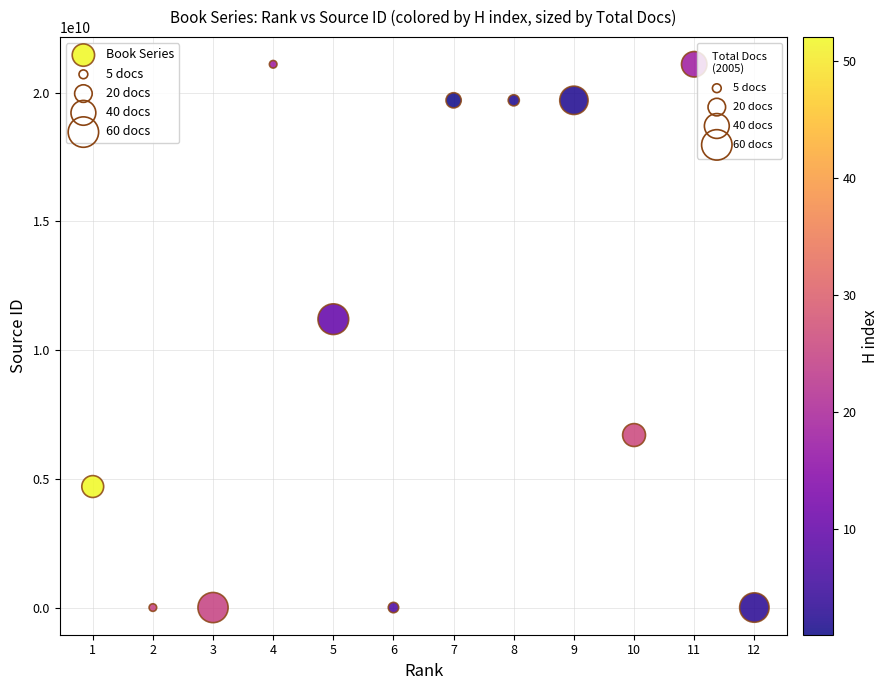

What is the average X value?

6